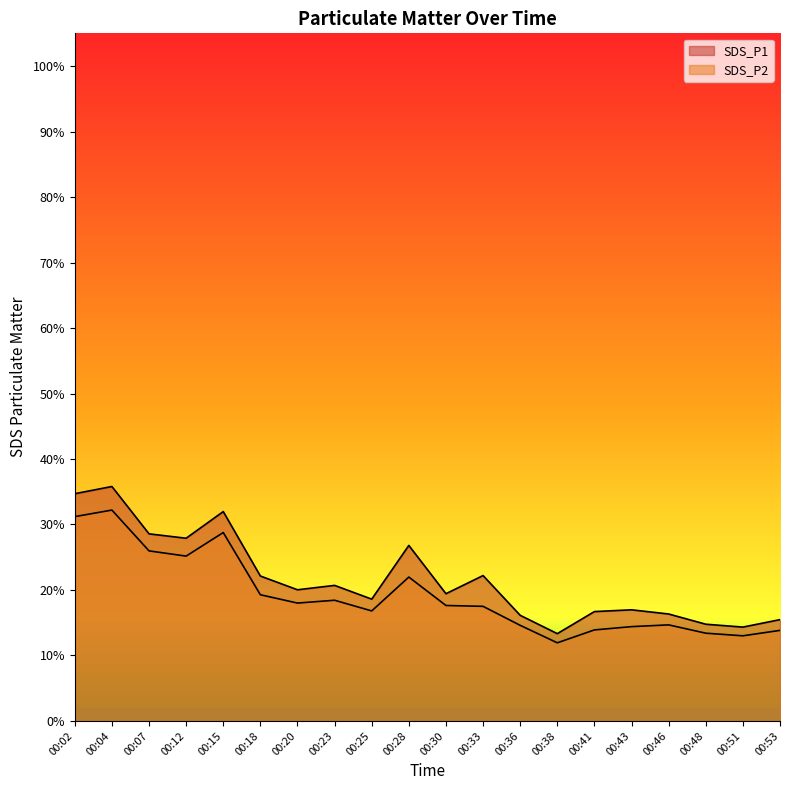

At which category does SDS_P1 reach its first local peak?

00:04